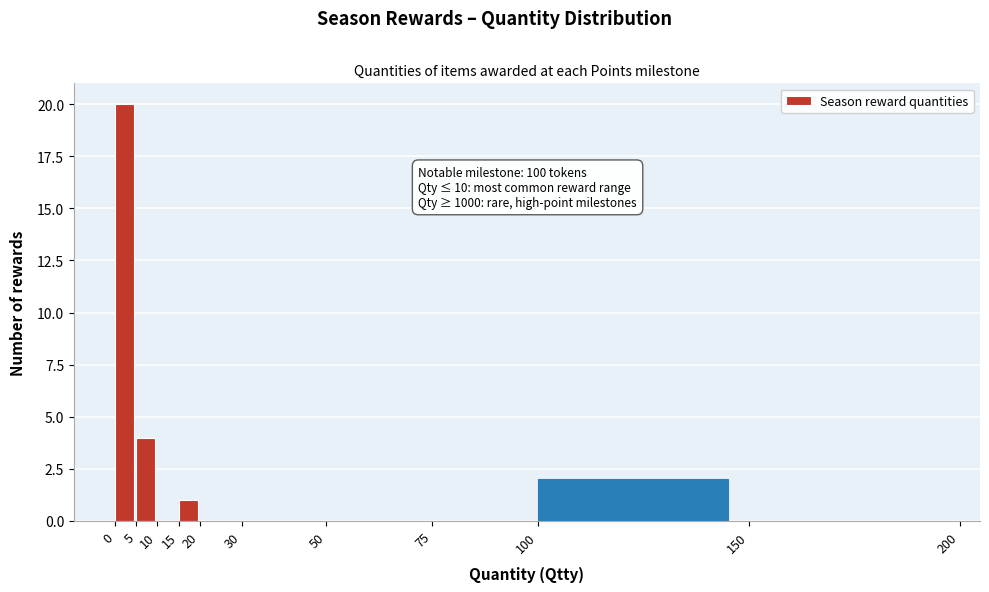

Over which range of the x-axis is the bar tallest?

0 to 5